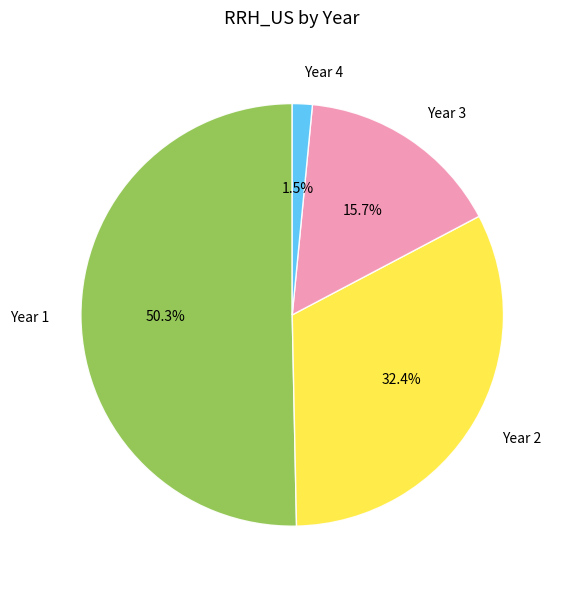

Combined, do Year 1 and Year 4 account for over 50%?

Yes